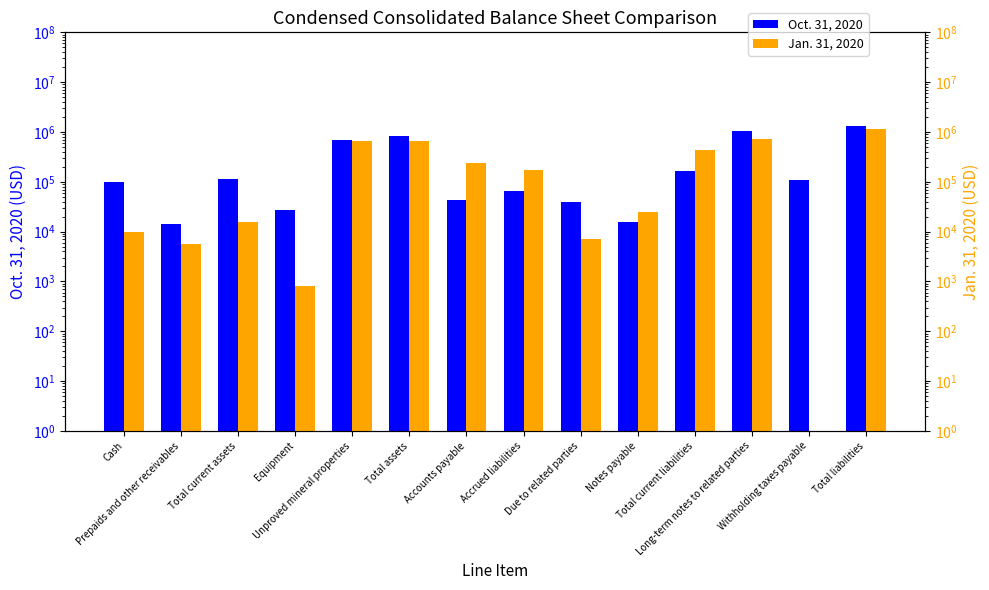

What is the label of the 7th bar from the left?

Accounts payable